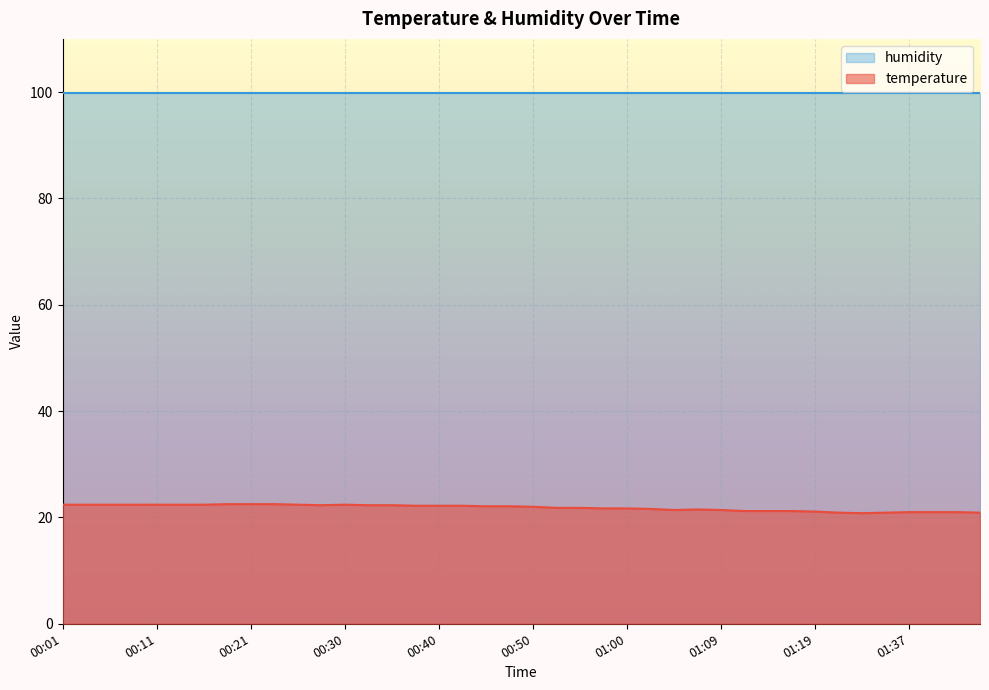

How many values are below 22?

19